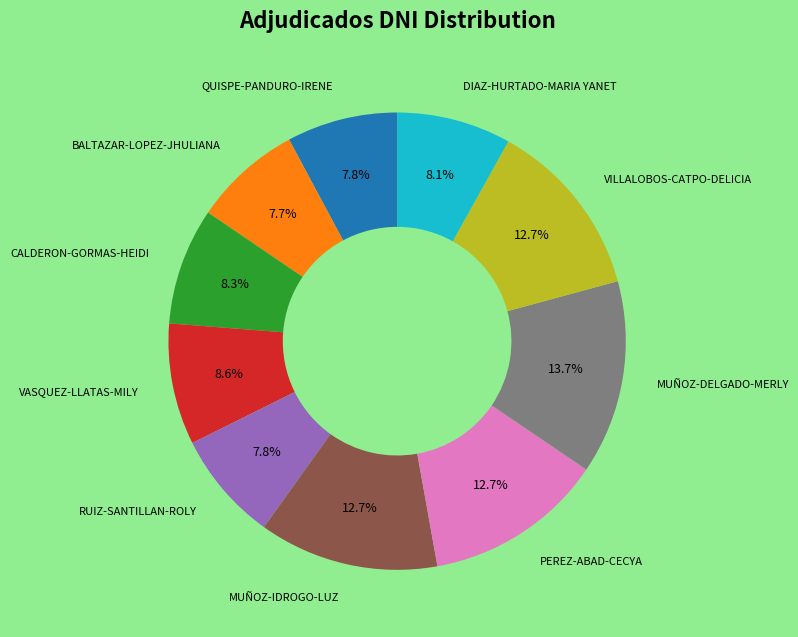

How many segments does this pie chart have?

10